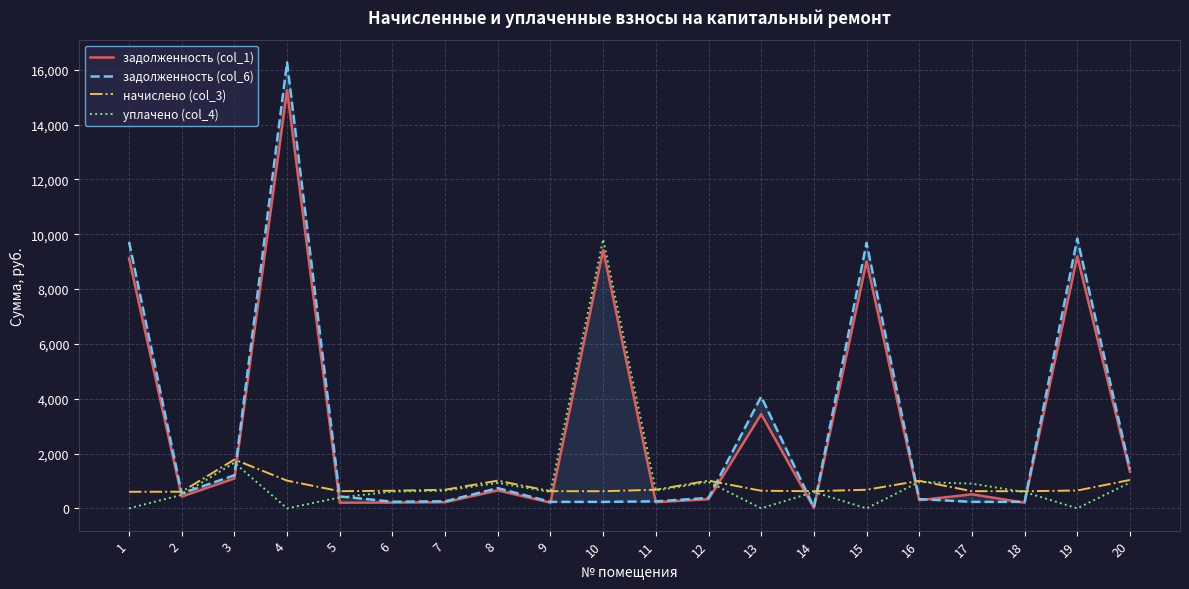

What are all the series names shown in the legend?

задолженность (col_1), задолженность (col_6), начислено (col_3), уплачено (col_4)